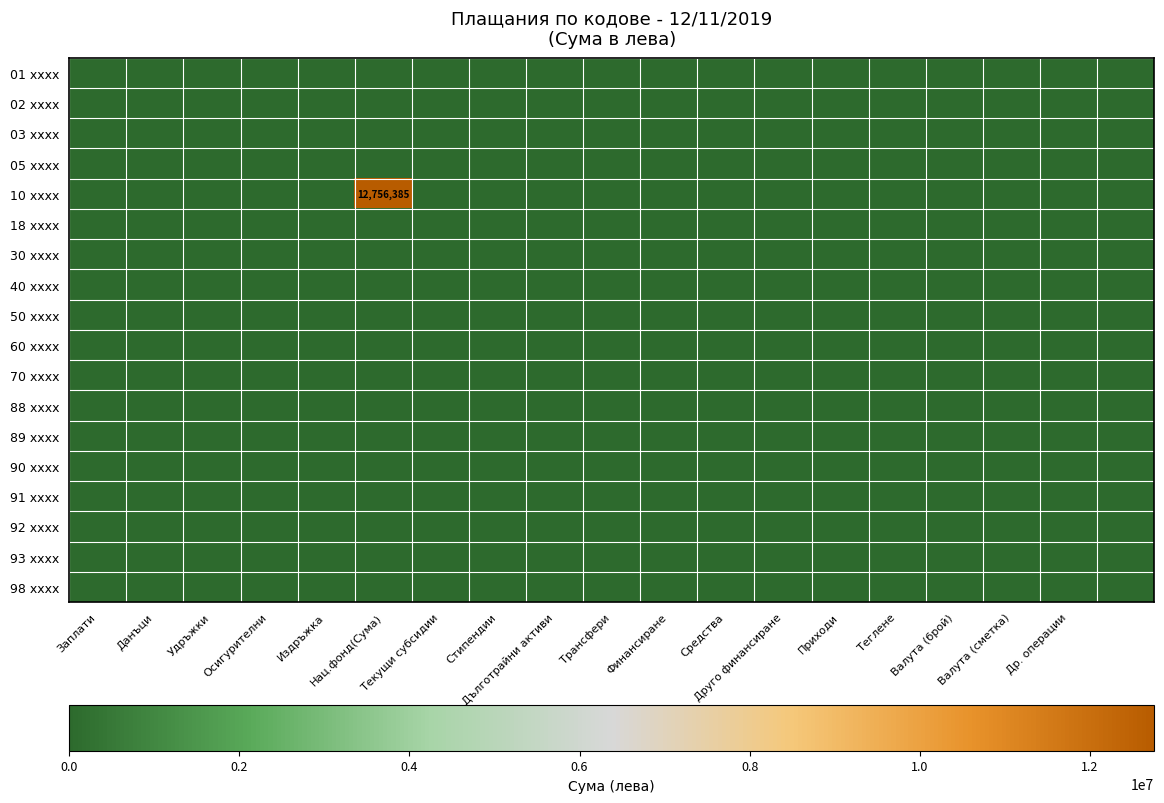

Between Текущи субсидии and Теглене, which series saw the biggest shift?

01 xxxx